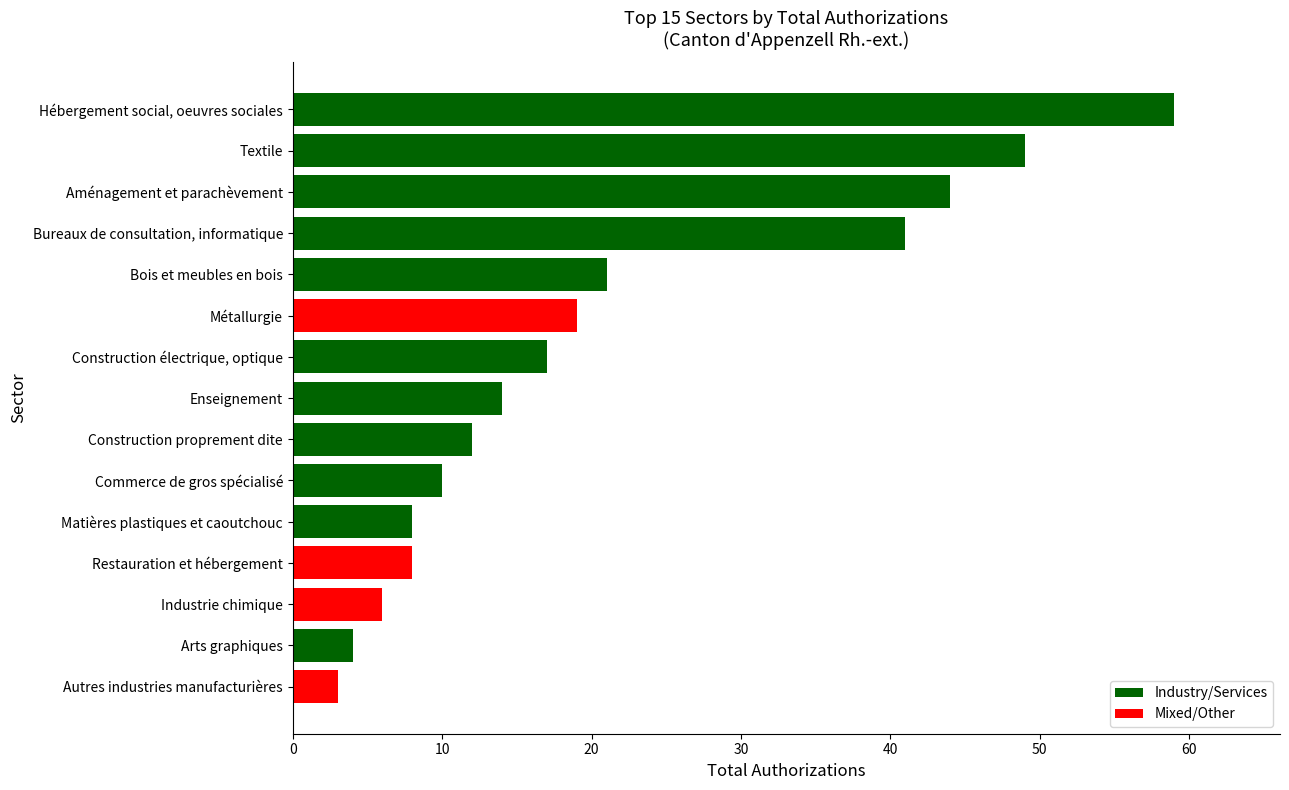

Are the bars horizontal?

Yes